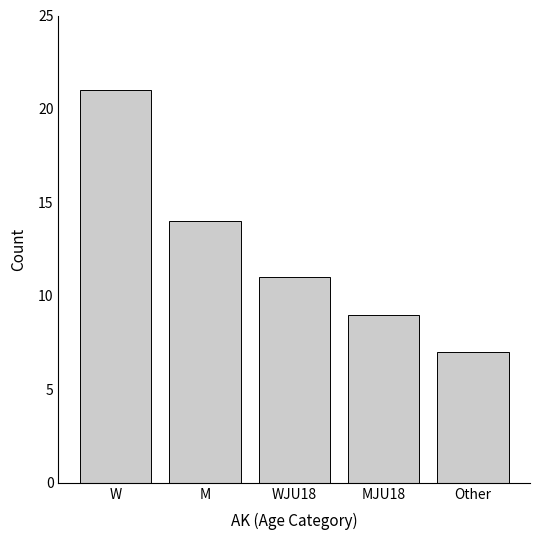

Between Other and W, which is larger?

W